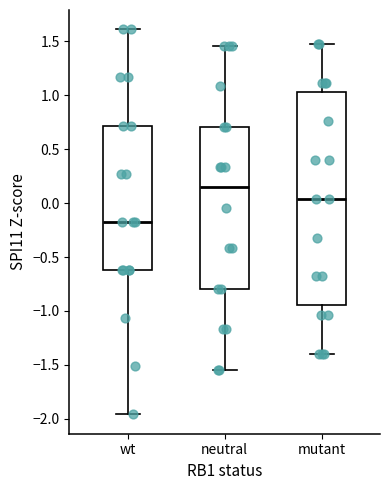

Which box has the lowest median line?

wt